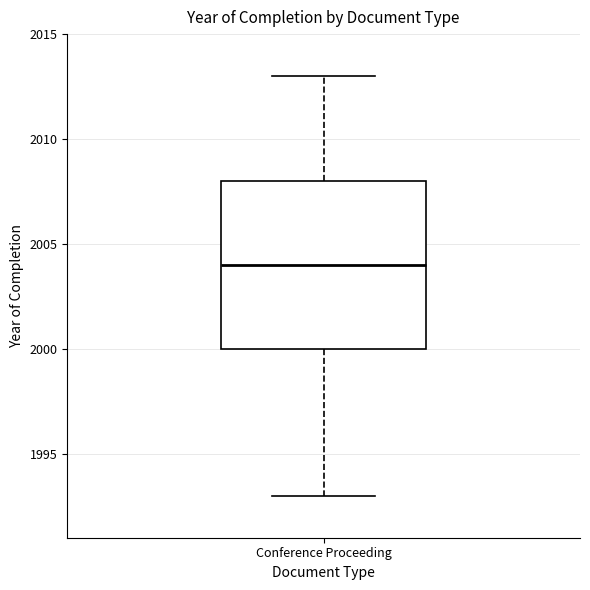

Where is the lower edge of the box for Conference Proceeding on the y-axis? The values are not printed on the chart, so give them approximately, as read against the axis.

2000